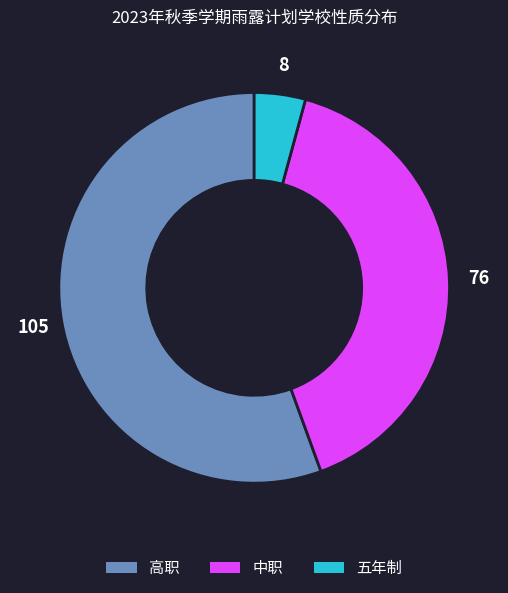

Is there a majority slice in this chart?

Yes